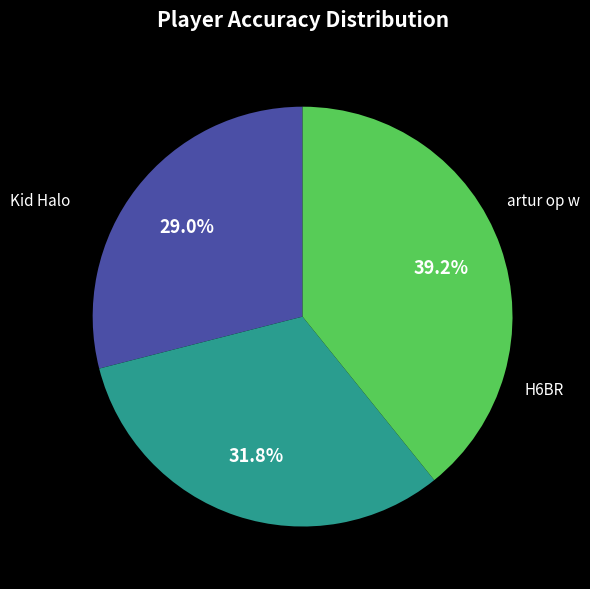

Which category has the smallest portion of the pie?

Kid Halo